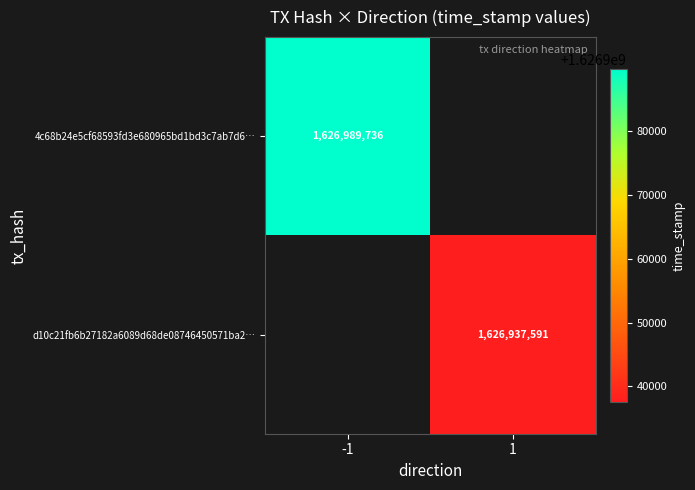

At how many categories does at least one series exceed 1319178625?

2